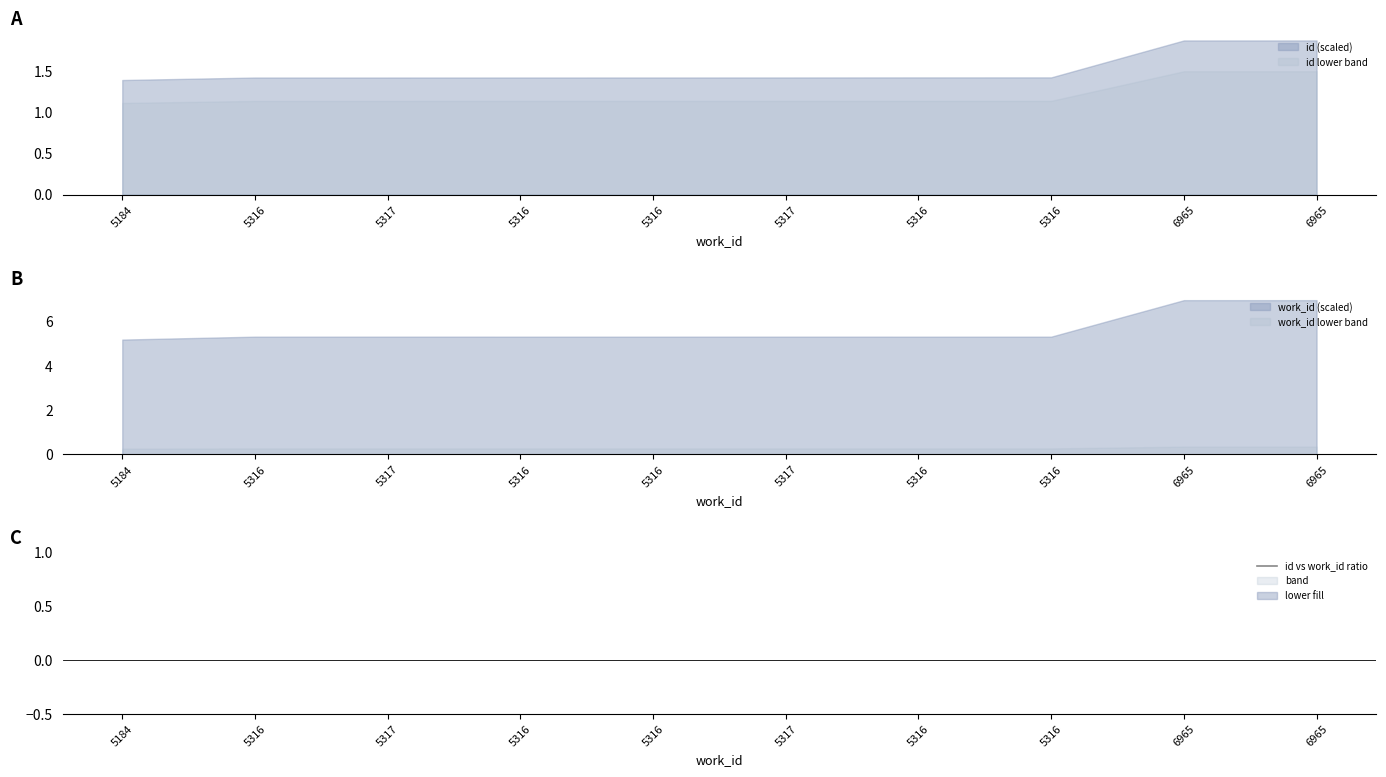

How many lines are shown in the chart?

1